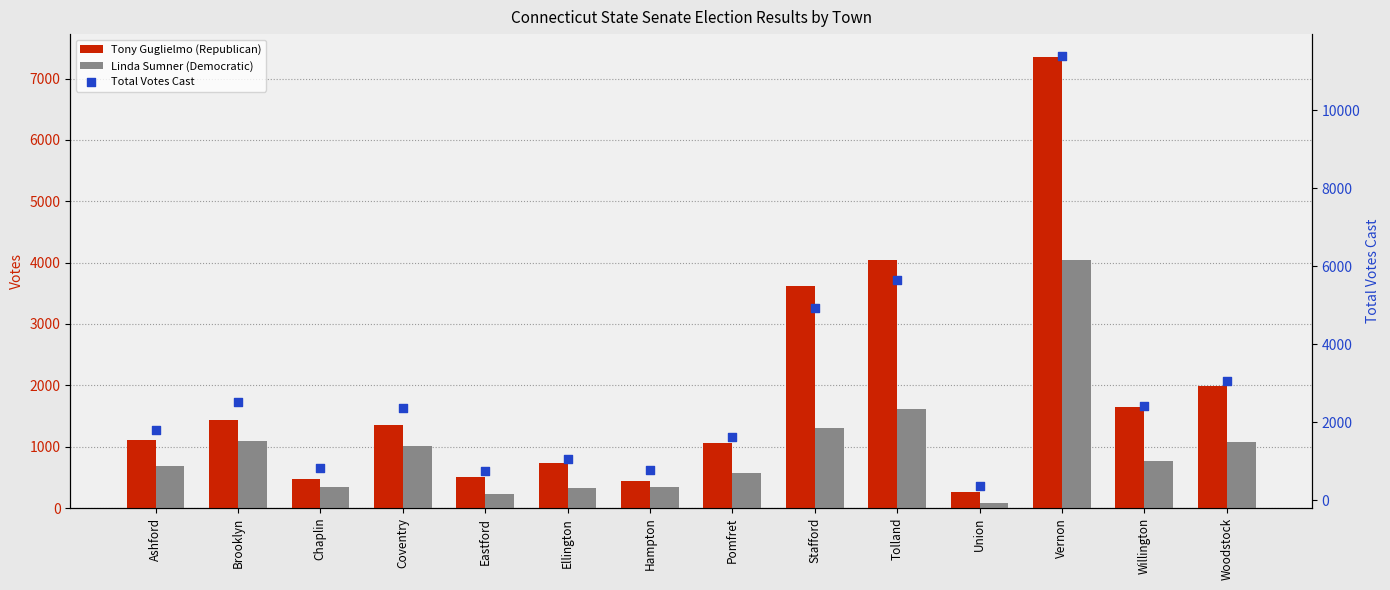

Is the value of Tony Guglielmo (Republican) at Willington greater than the value of Total Votes Cast at Stafford?

No